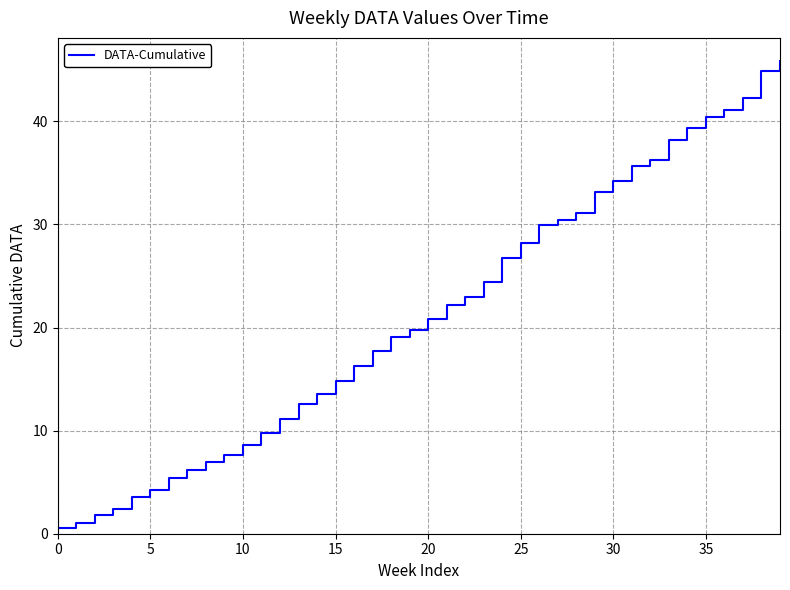

What is the greatest value displayed?

45.8